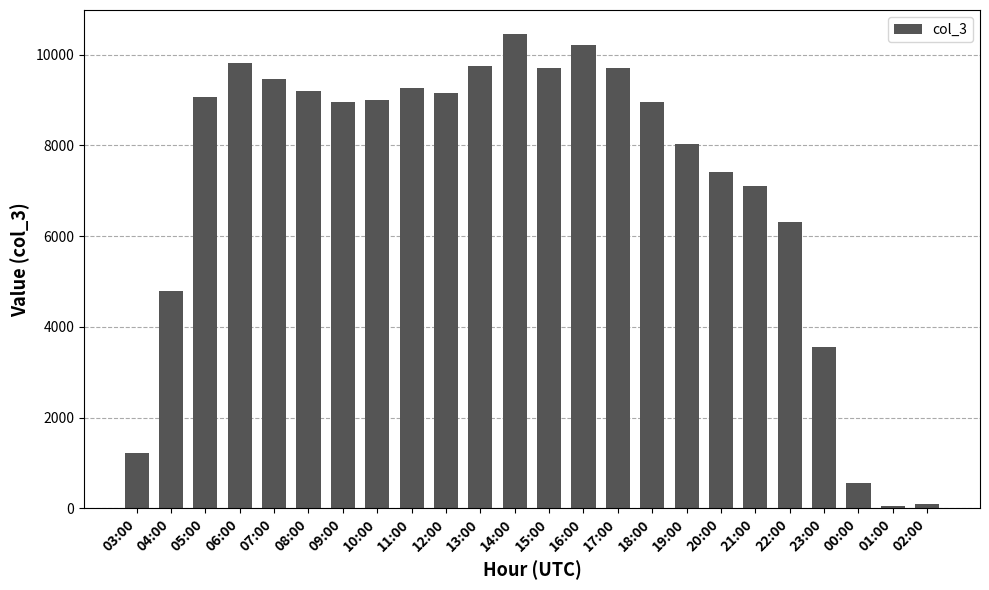

Which category has the highest value across all series?

14:00